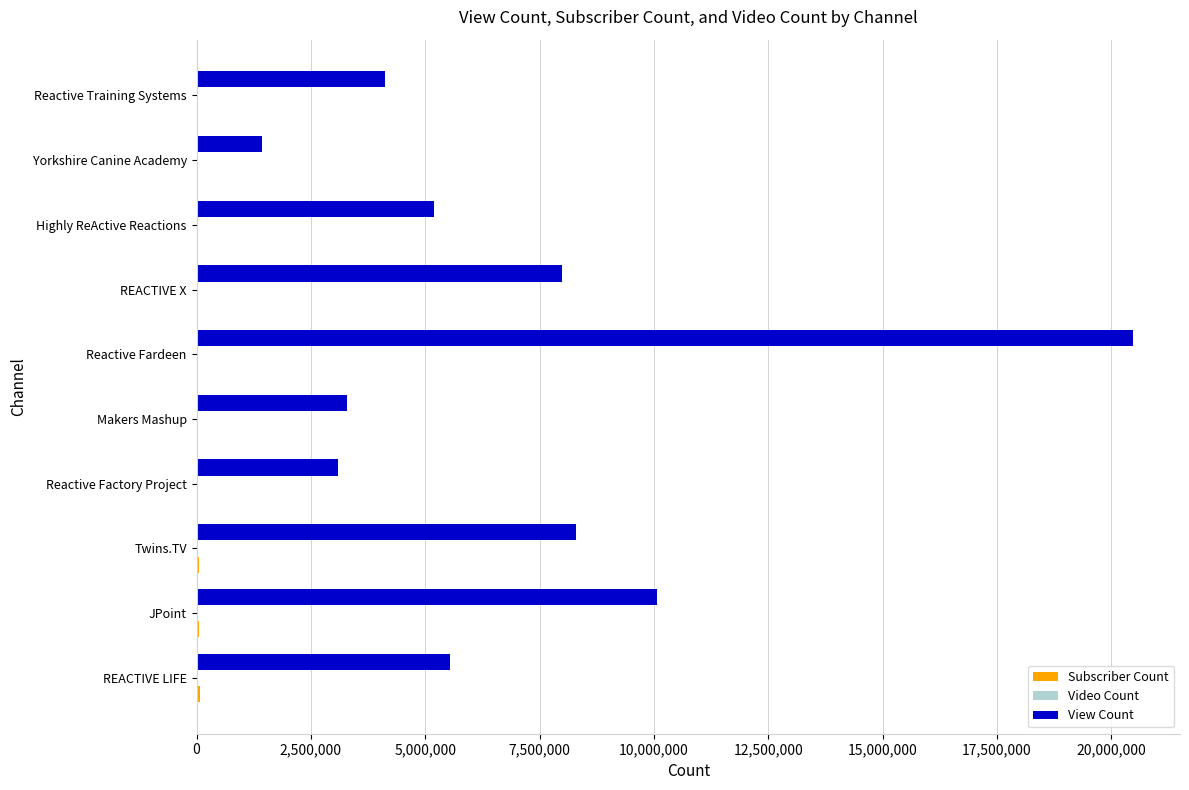

At which category does the chart reach its peak across all series?

Reactive Fardeen